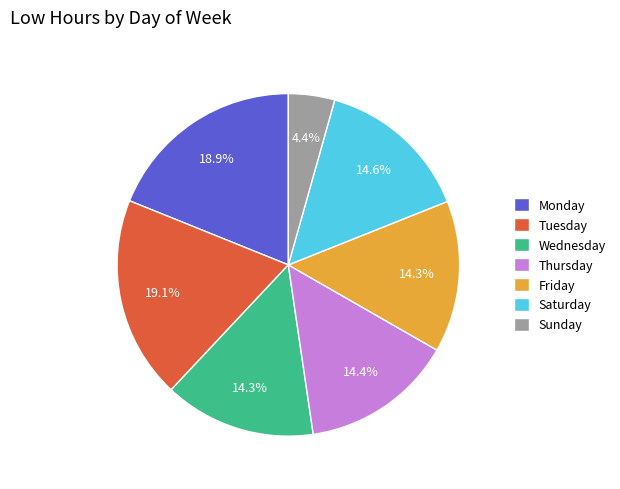

Does any single category account for the majority?

No